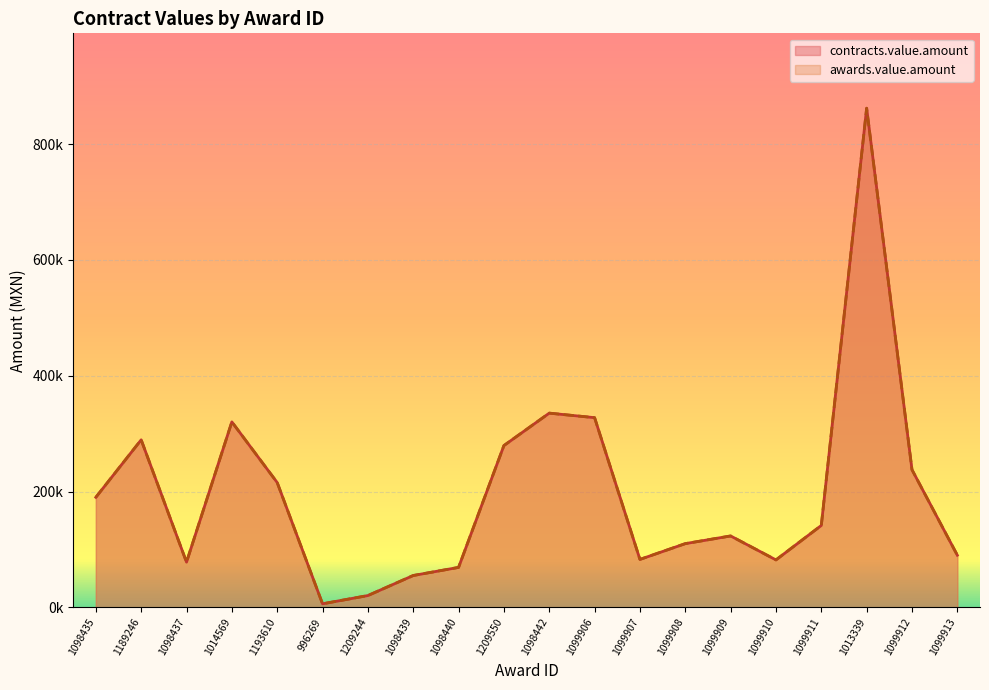

How many lines are shown in the chart?

2